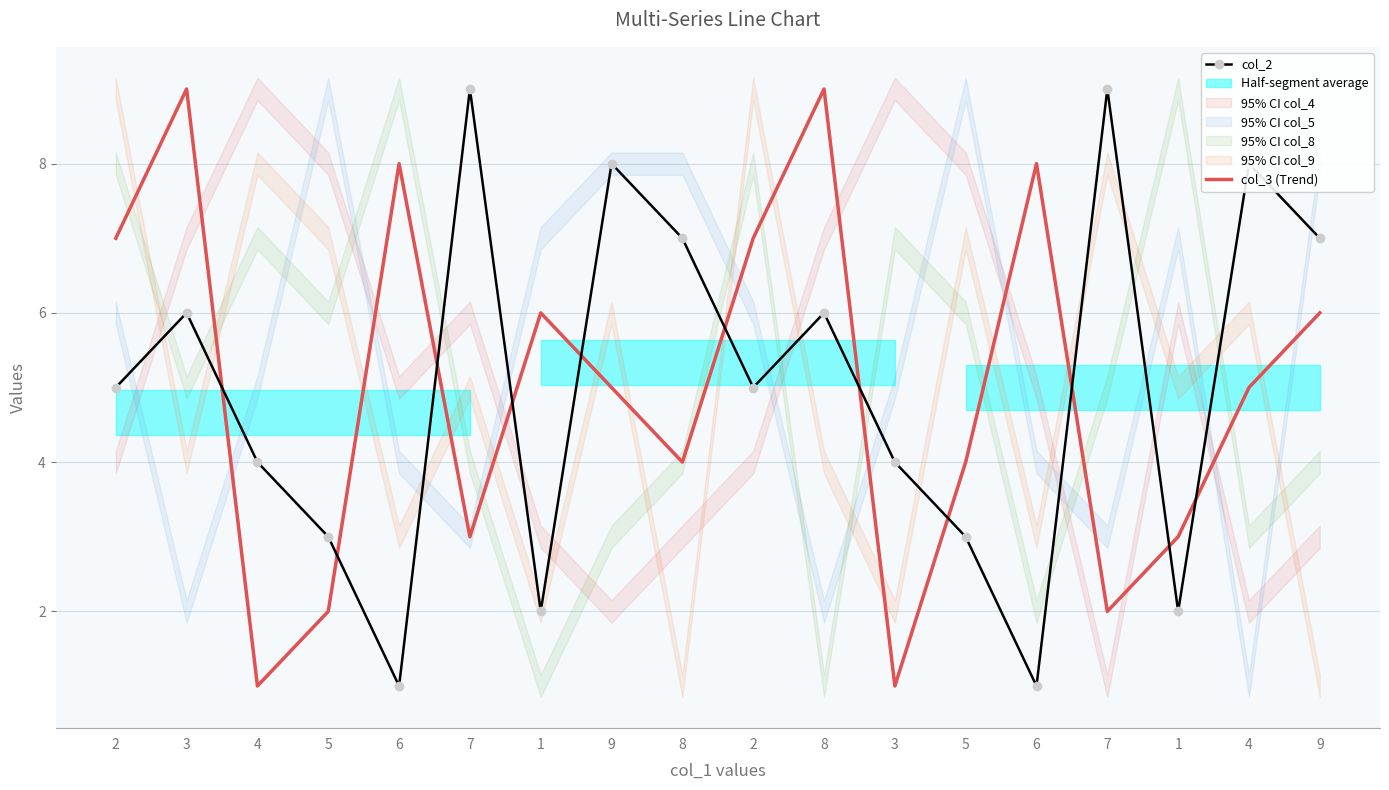

Rank the series at 3 from lowest to highest value.

col_2, col_3 (Trend)